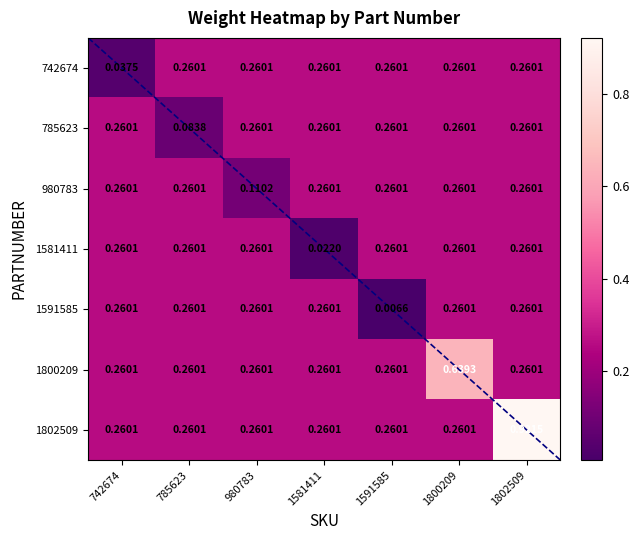

Which series has the largest total across all categories?

1802509